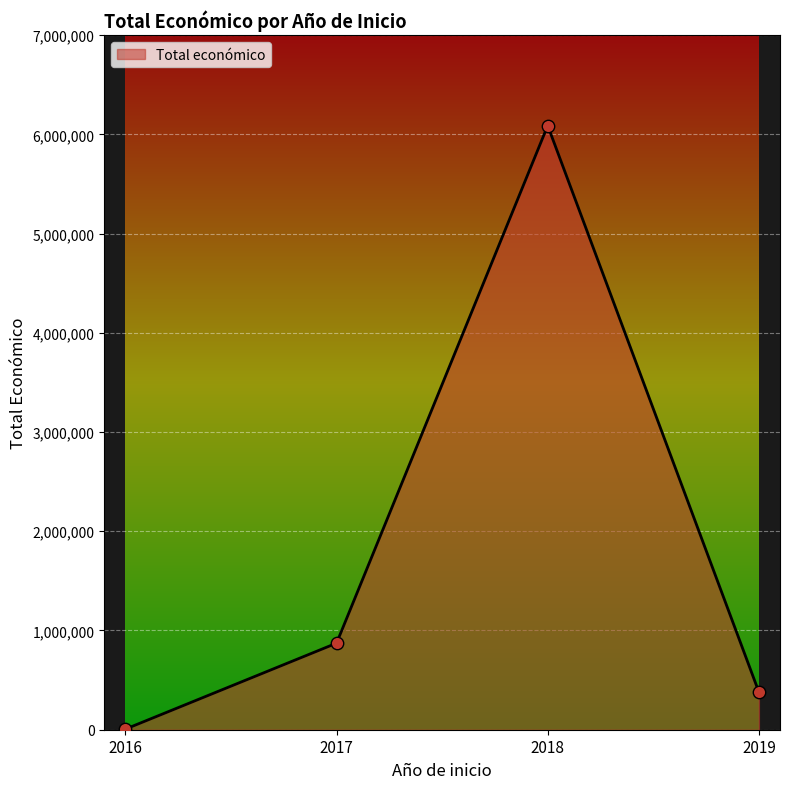

What is the change in value from 2017 to 2018?

+5215564